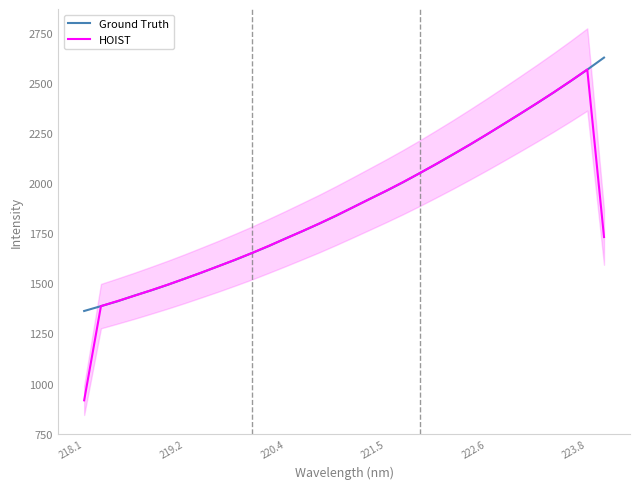

Is this an area chart (filled region under the line)?

No